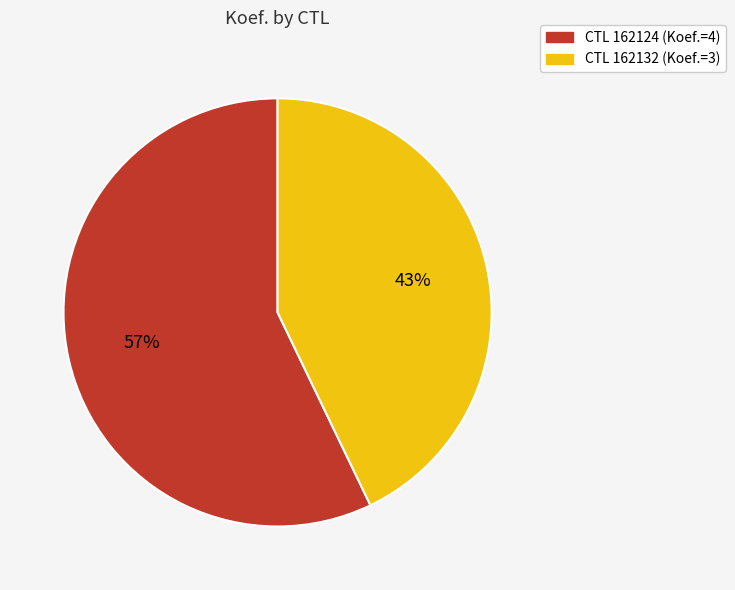

Count the number of slices in the pie.

2